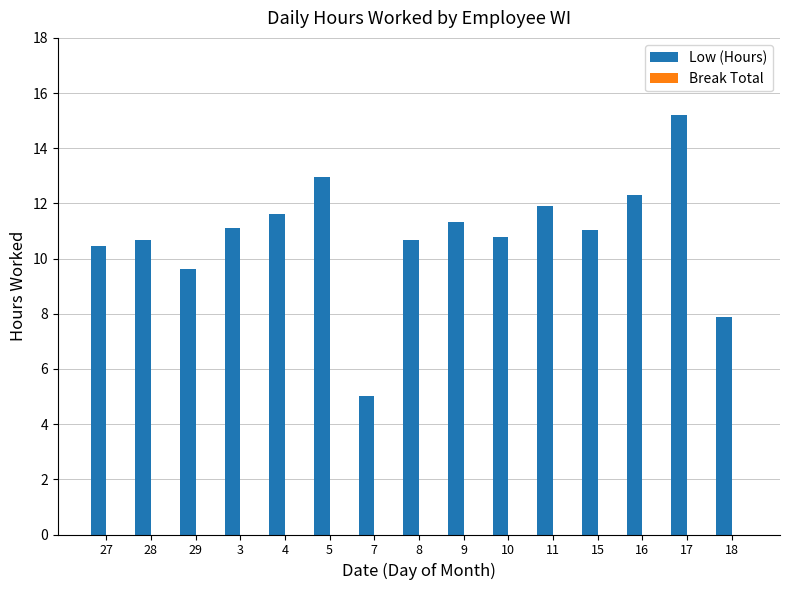

What is the maximum value shown in the chart?

15.2